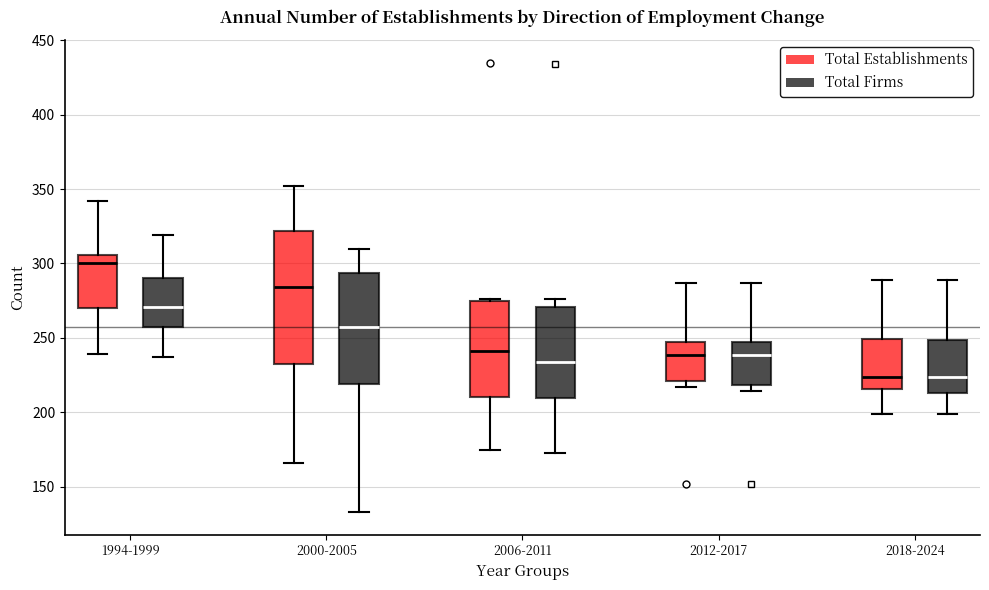

Which box has the highest median line?

1994-1999 (Total Establishments)